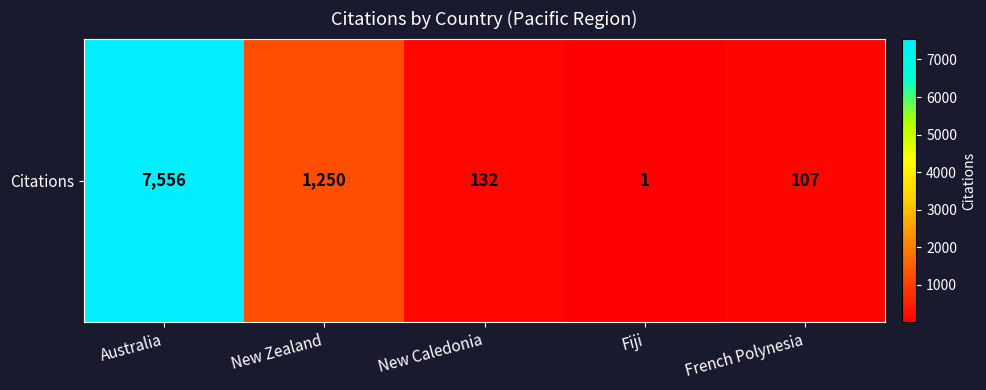

What is the difference between the second highest and minimum values?

1249